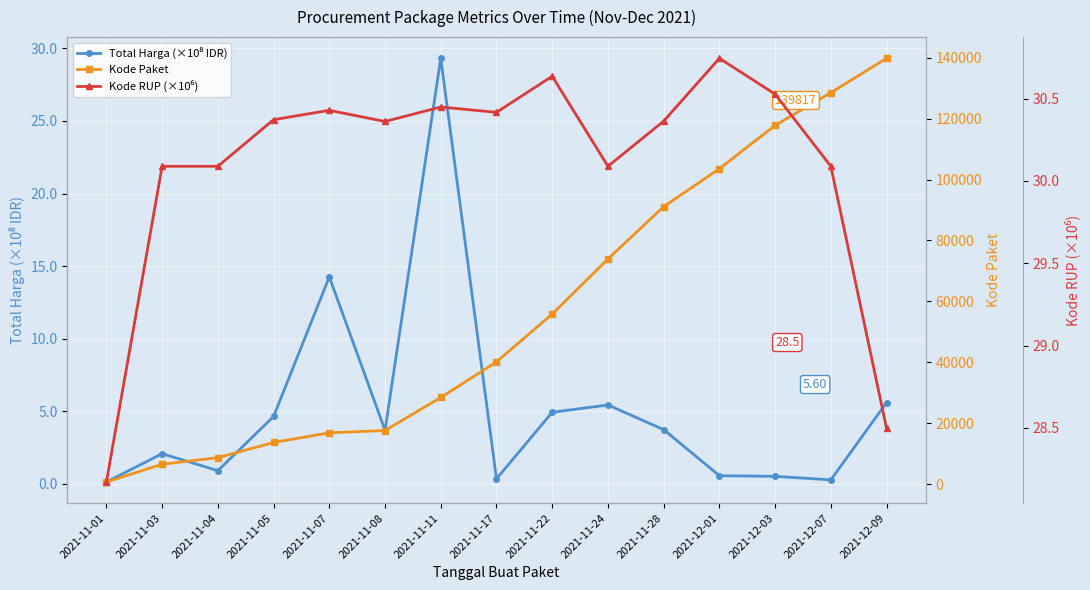

Rank the series at 2021-11-03 from lowest to highest value.

Total Harga (×10⁸ IDR), Kode RUP (×10⁶), Kode Paket